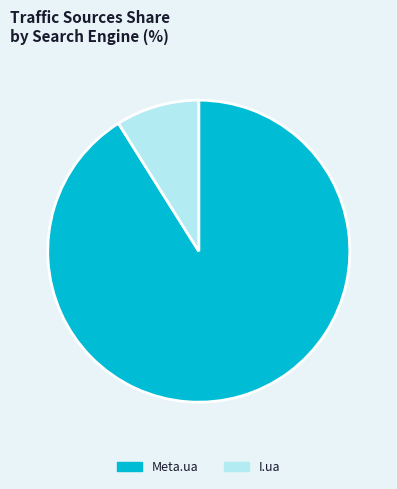

How many slices are in this pie chart?

2